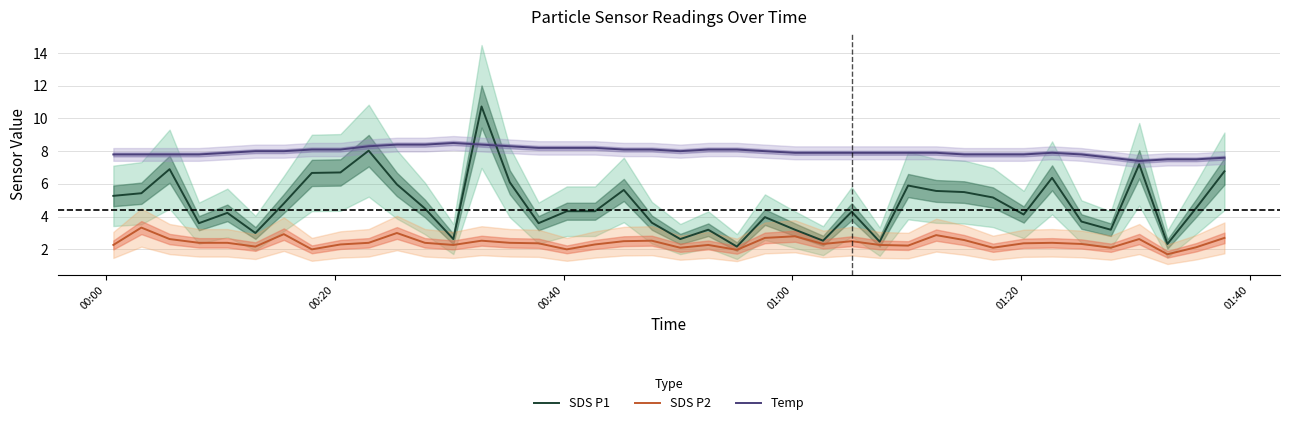

True or false: SDS P2 and Temp cross at least once.

False